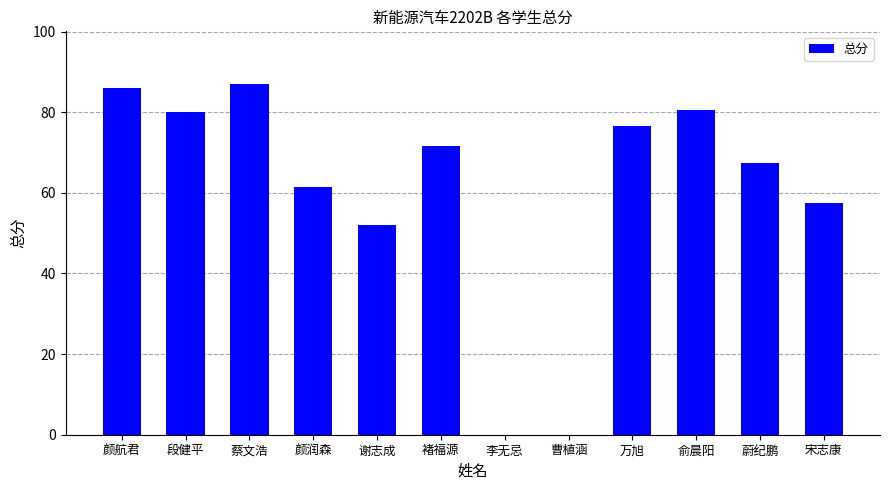

Read the value at 蔡文浩.

87.0